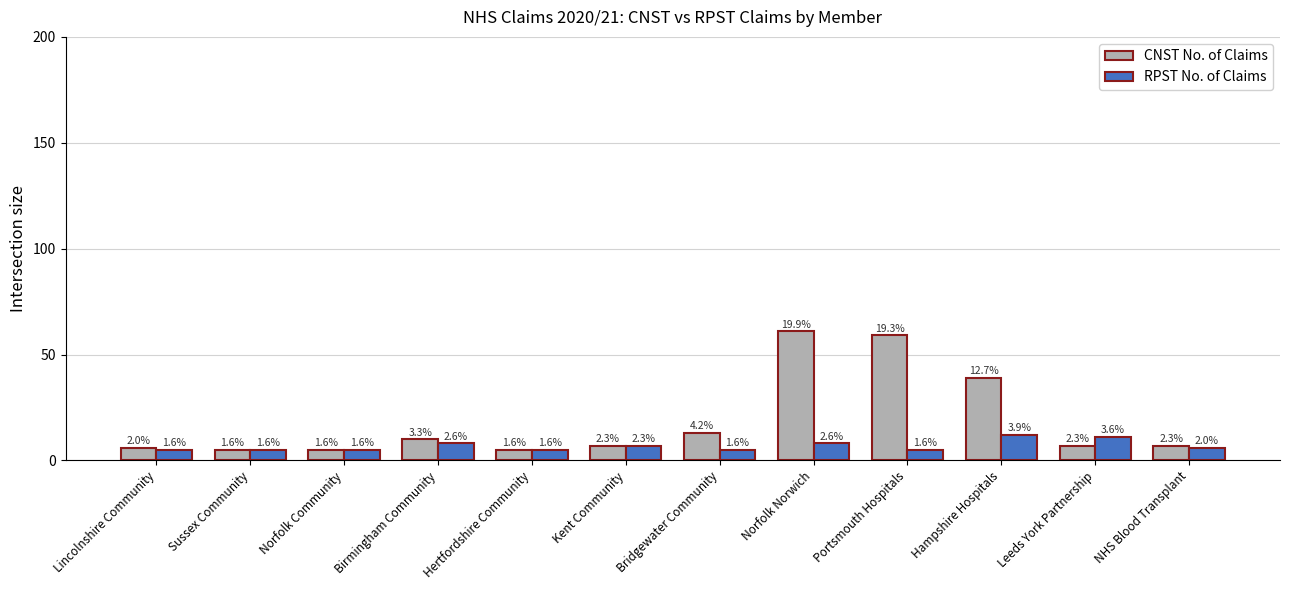

How many bars are there in each group?

2